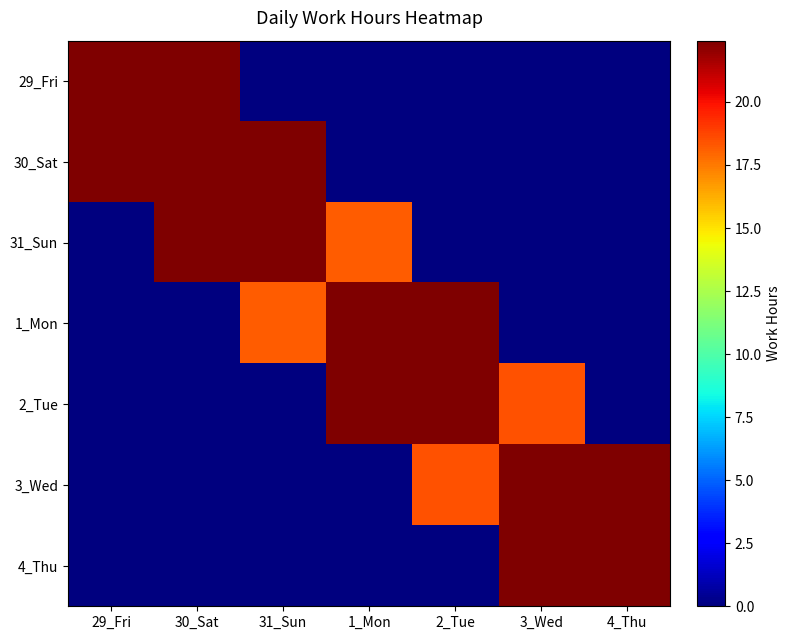

Which series has the largest range (max minus min)?

1_Mon